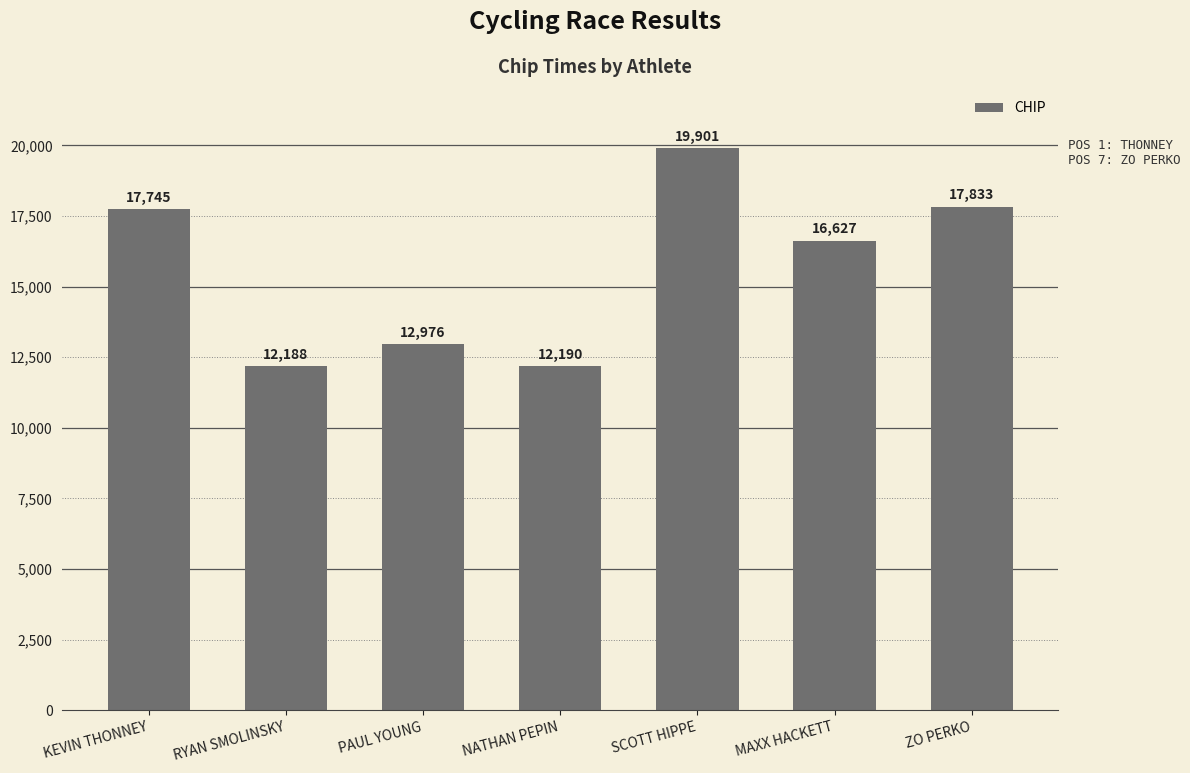

What is the difference between the values at MAXX HACKETT and ZO PERKO?

1206